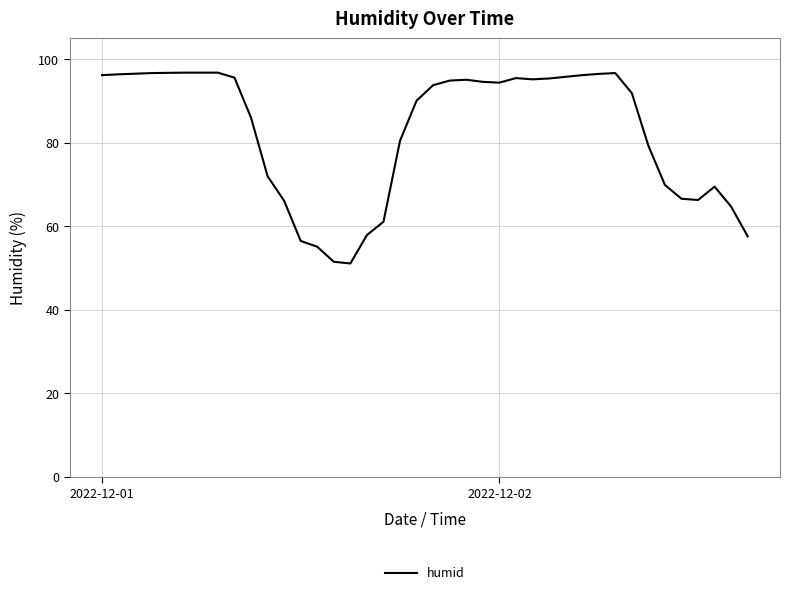

What is the minimum value shown in the chart?

51.1